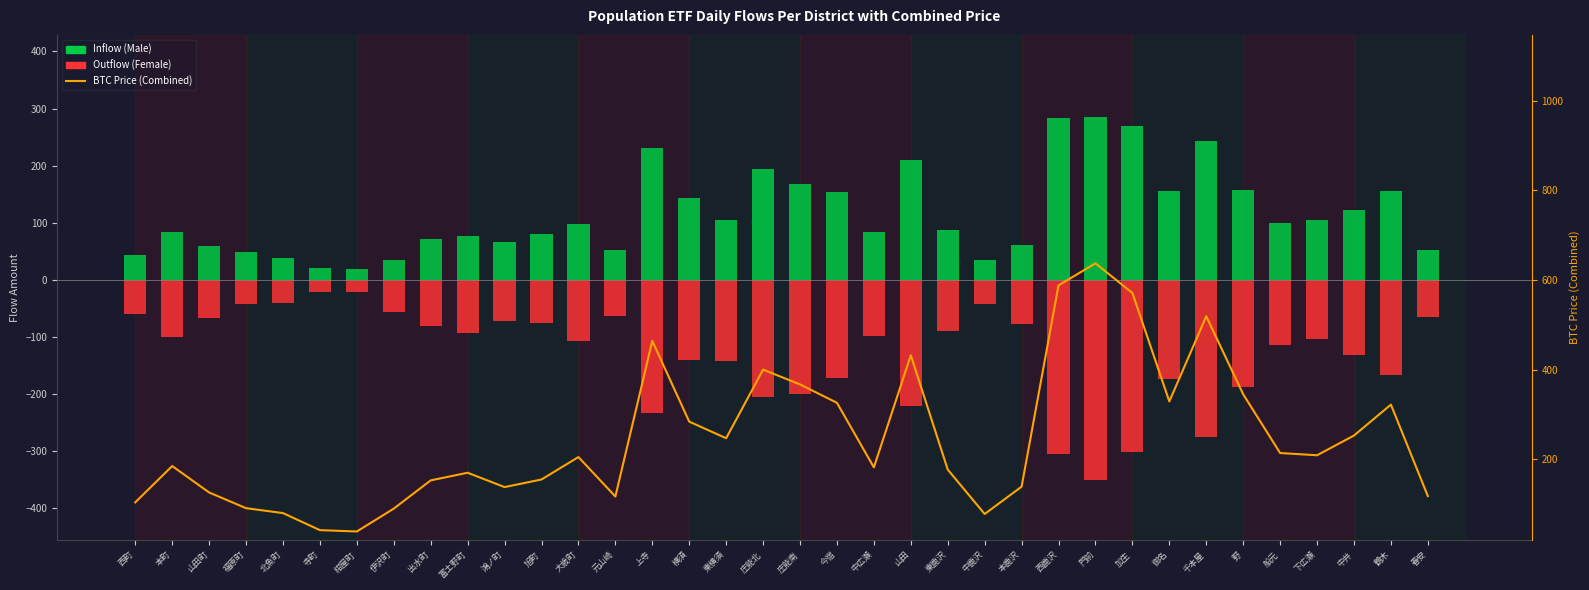

How many groups of bars are there?

36